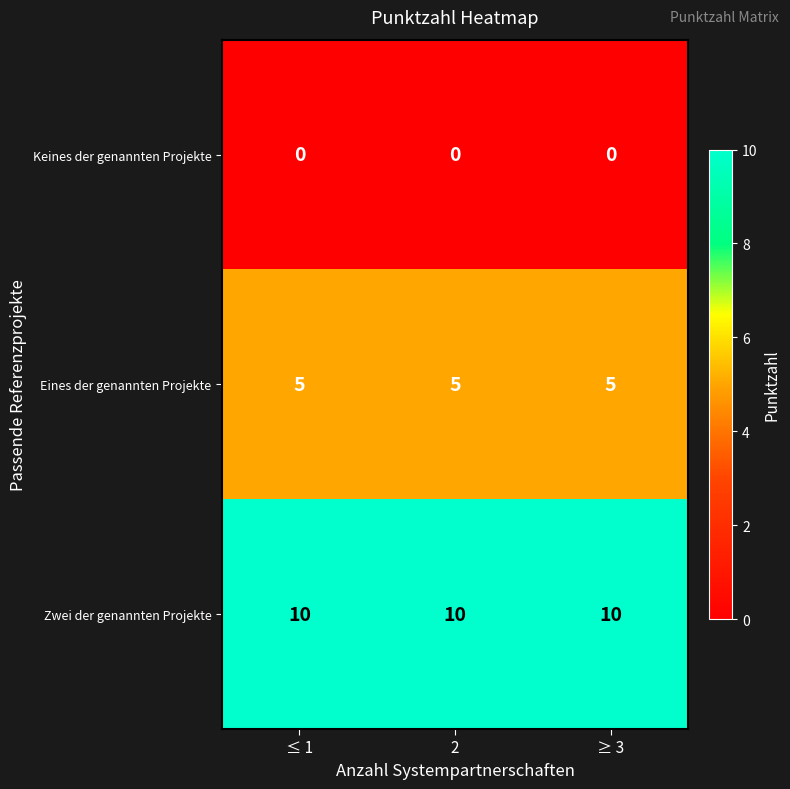

Rank the series by their average value, from highest to lowest.

Zwei der genannten Projekte, Eines der genannten Projekte, Keines der genannten Projekte